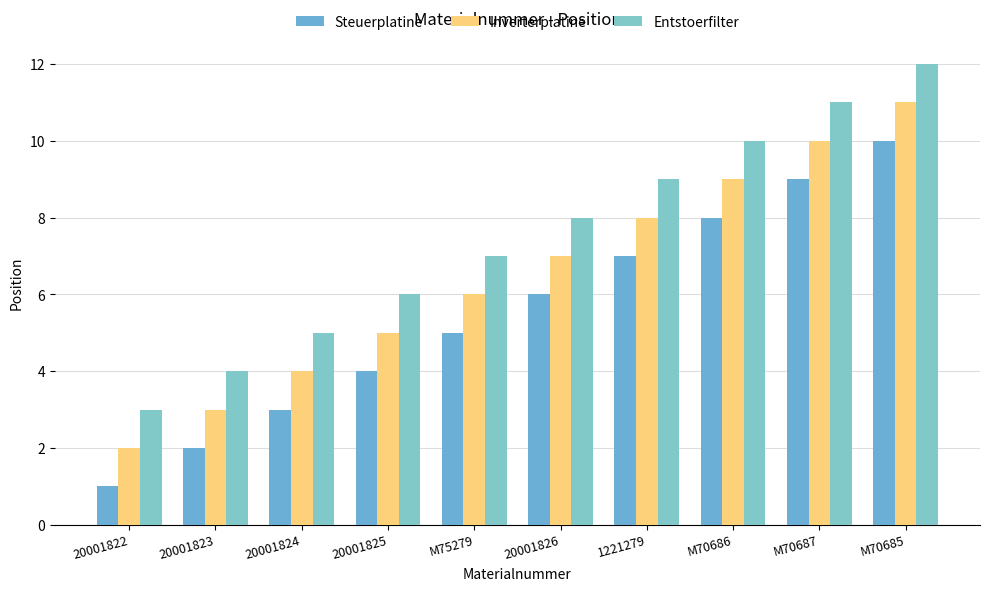

What is the approximate value of Inverterplatine at 1221279?

8